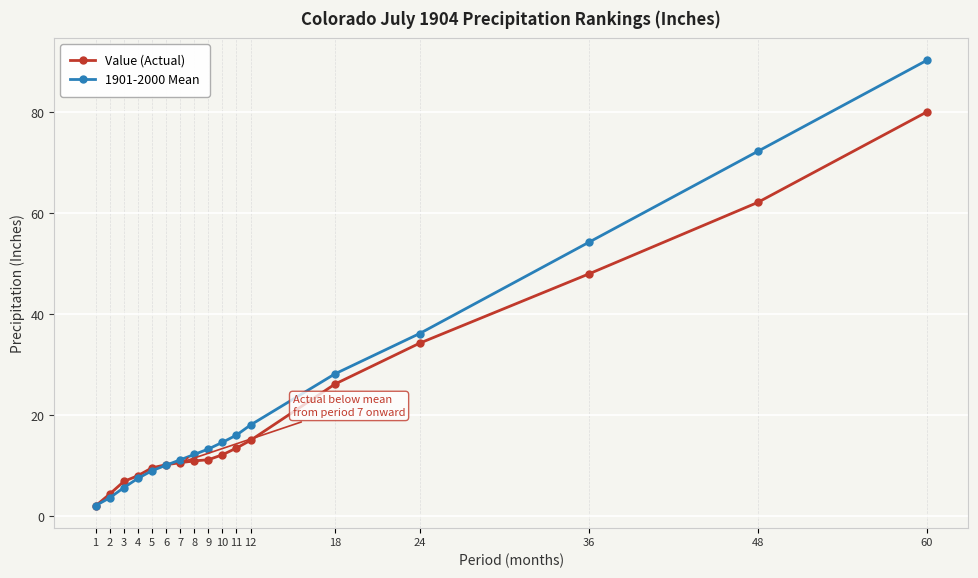

The Value (Actual) series shows 33.7 at 60. True or false?

False